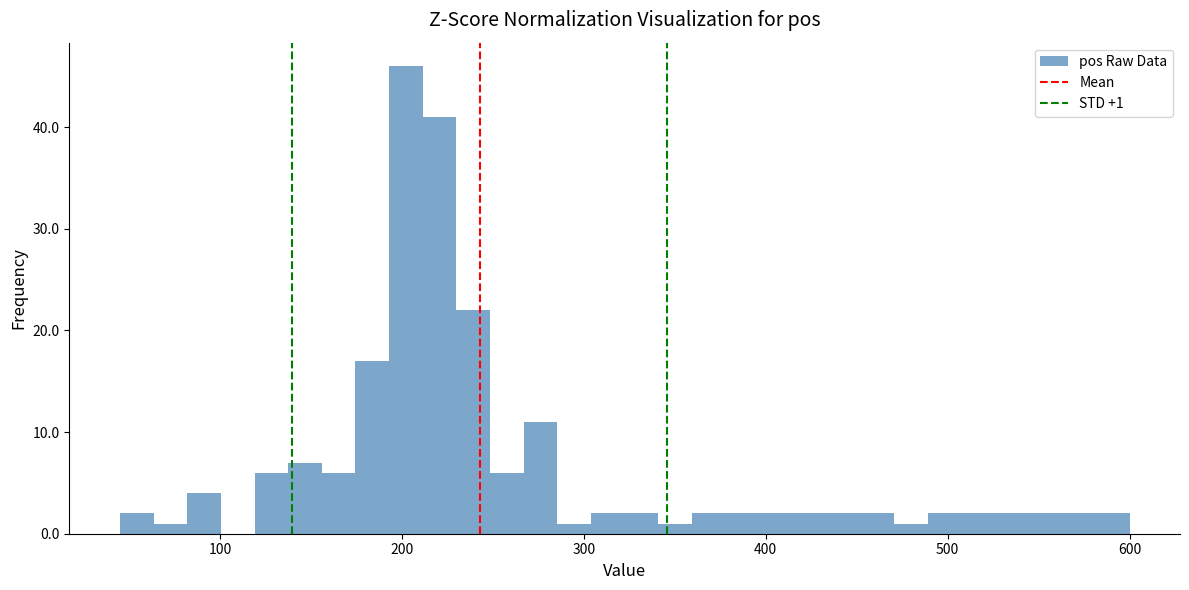

Read against the x-axis, roughly where is the centre of the tallest bar?

200